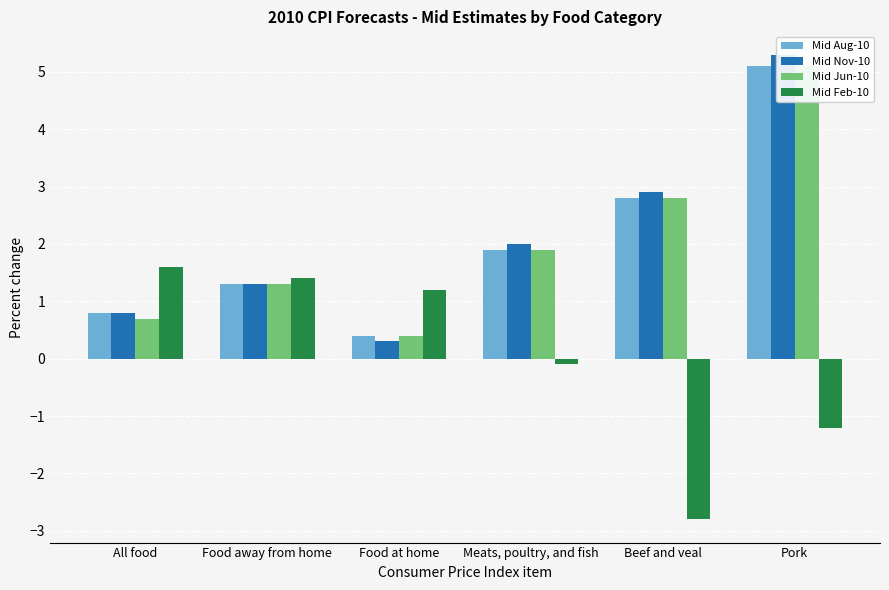

How many bars are there in total?

24